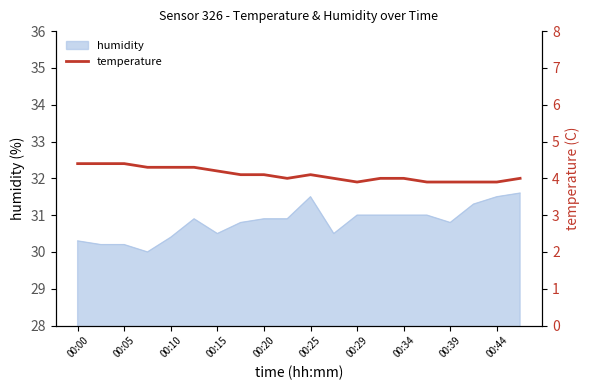

Is it true that humidity equals 41.6 at 00:00?

False